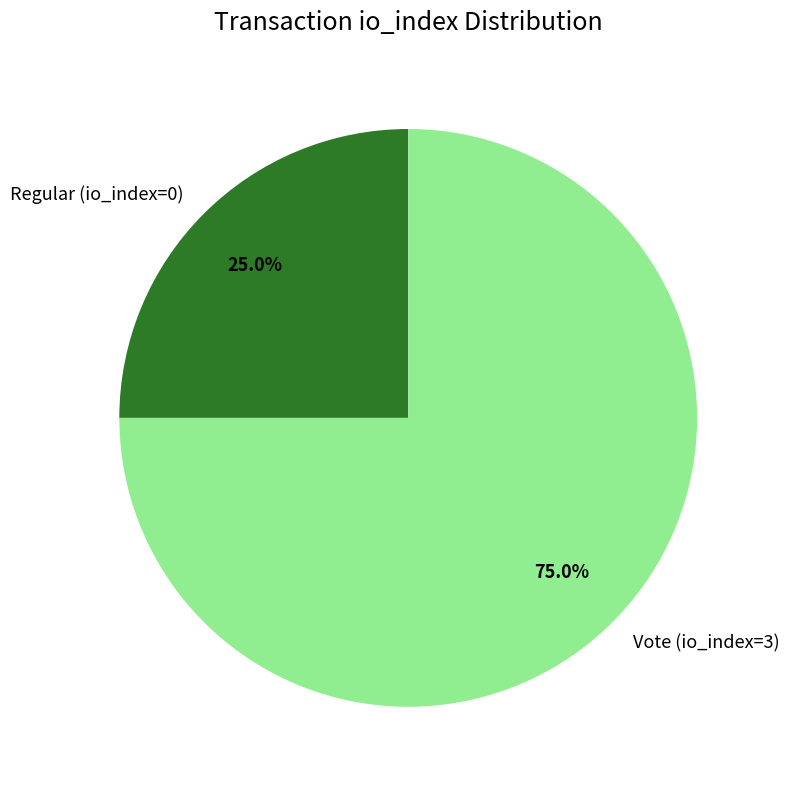

The Vote (io_index=3) slice represents 75% of the pie. True or false?

True